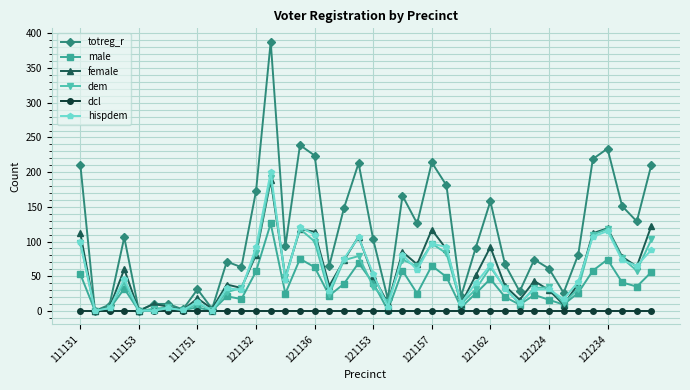

Which series has the largest total across all categories?

totreg_r